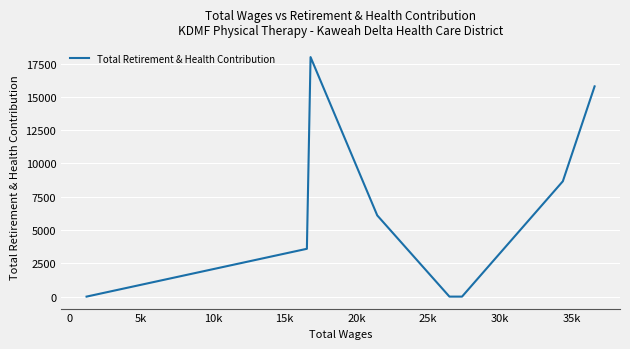

What is the maximum value shown in the chart?

17989